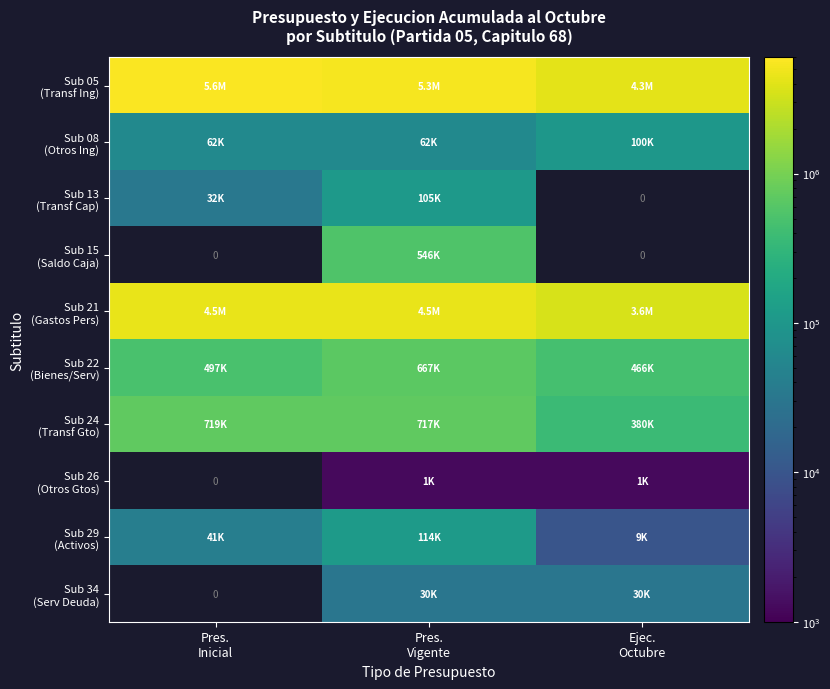

What is the sum of the Sub 05 (Transf Ing) values at Pres. Inicial and Pres. Vigente?

10973792.0